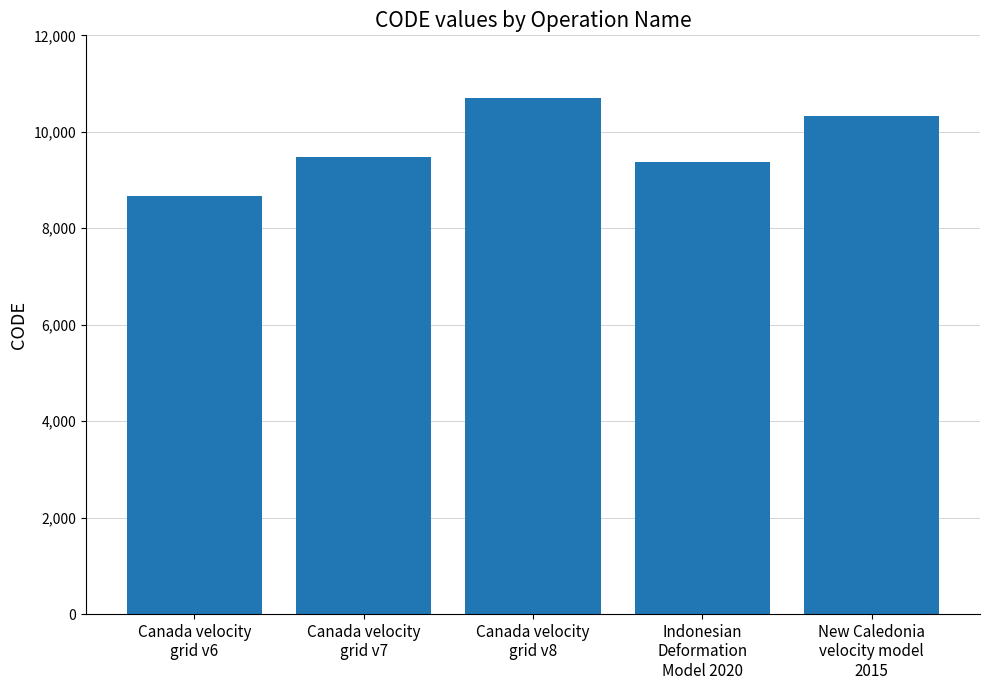

Count the number of categories in the chart.

5